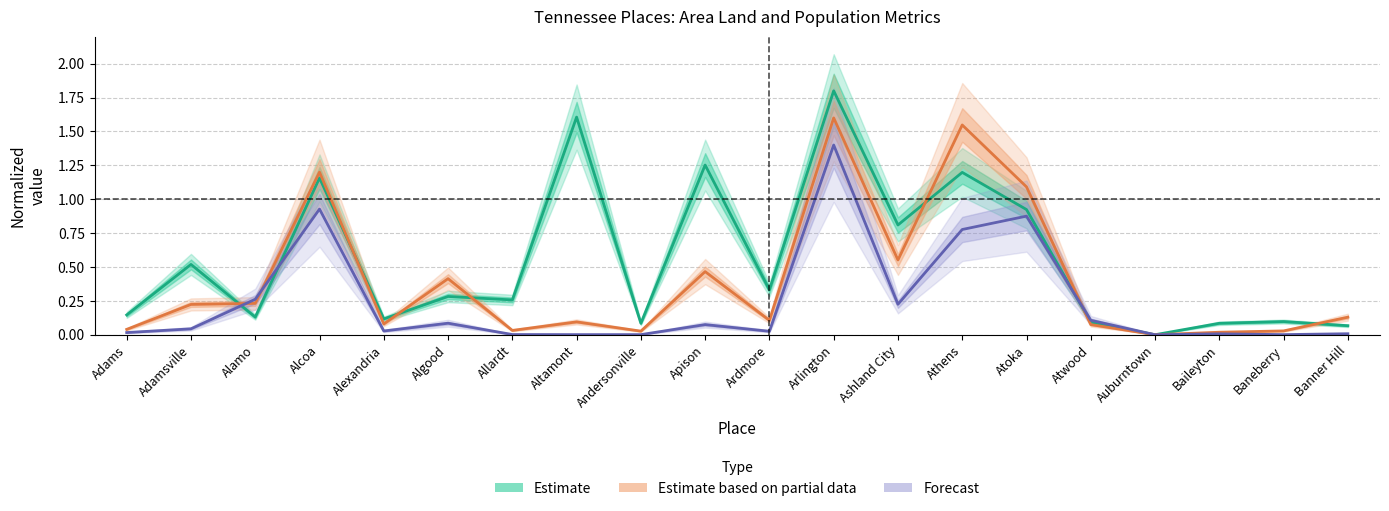

Where is the first local minimum for AREALAND_sorted?

Alamo